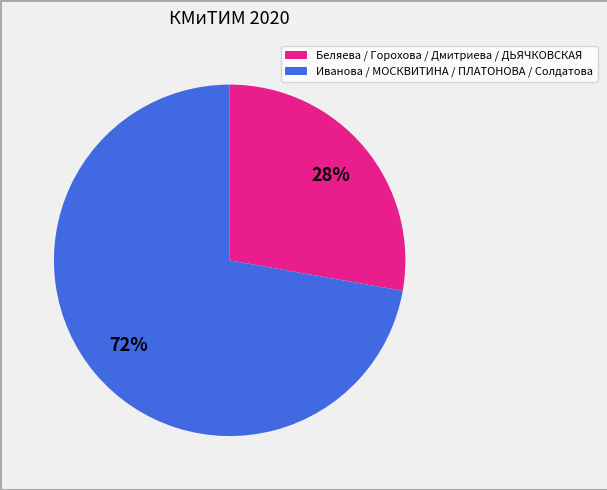

To the nearest percent, what is the average slice percentage?

50%